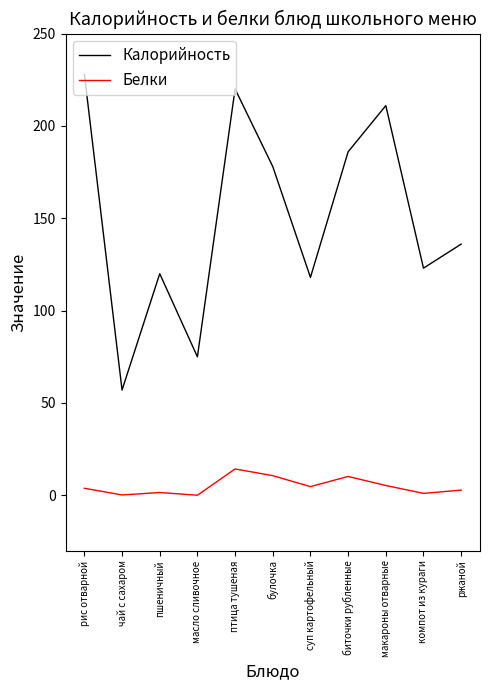

What is the difference between the maximum and minimum values in the Калорийность series?

171.0